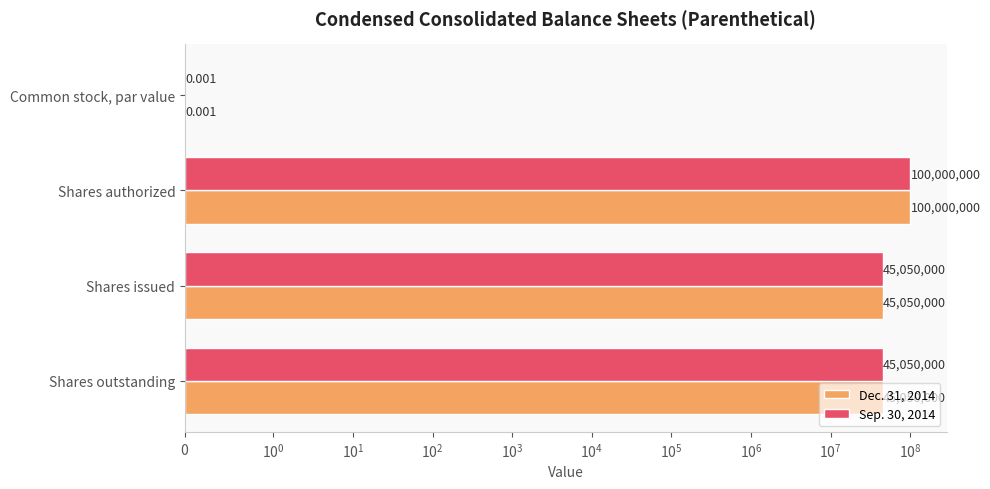

What is the difference between the maximum and minimum values in the Dec. 31, 2014 series?

100000000.0